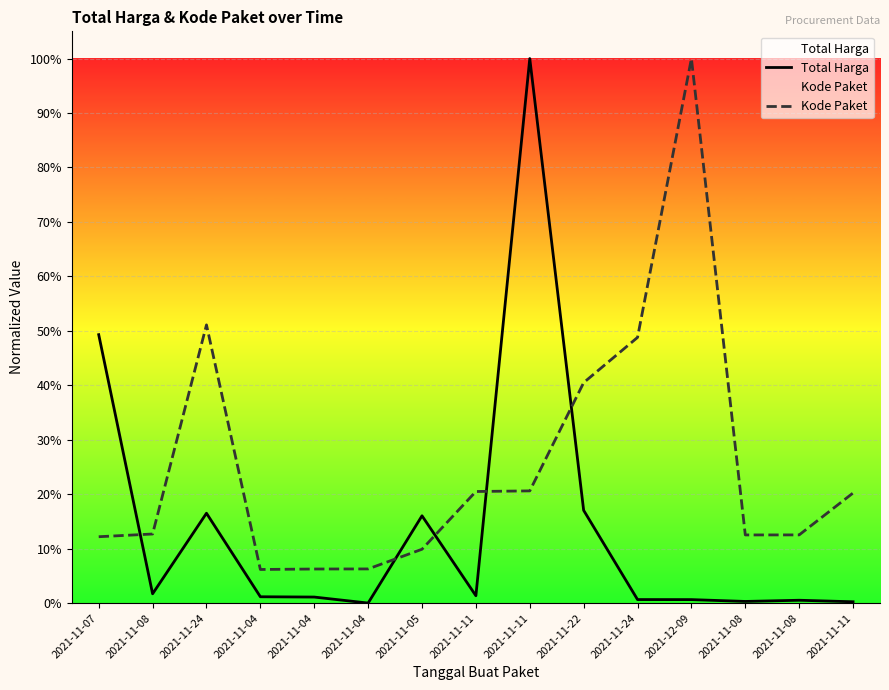

Reading left to right, extract all data points from this chart.

Total Harga: 0.5	0.0	0.2	0.0	0.0	0.0	0.2	0.0	1.0	0.2	0.0	0.0	0.0	0.0	0.0
Kode Paket: 0.1	0.1	0.5	0.1	0.1	0.1	0.1	0.2	0.2	0.4	0.5	1.0	0.1	0.1	0.2